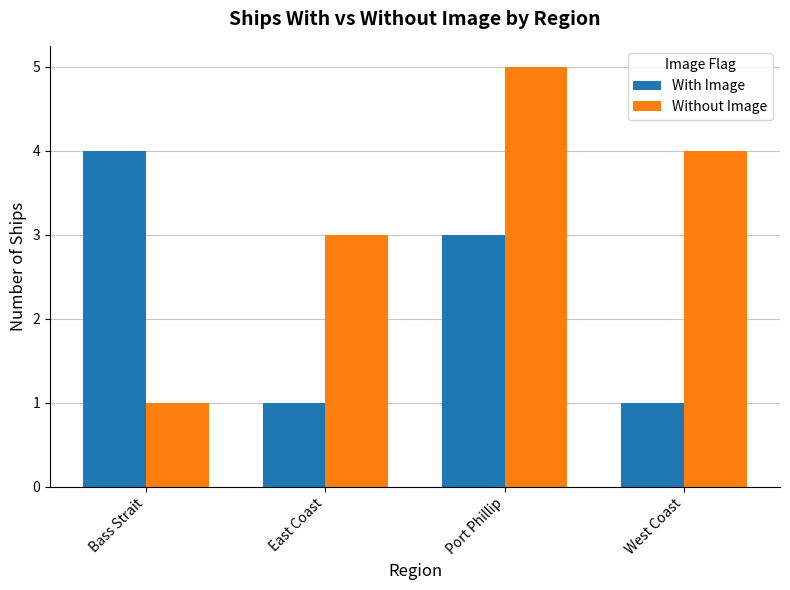

What is the difference between the maximum and minimum values in the Without Image series?

4